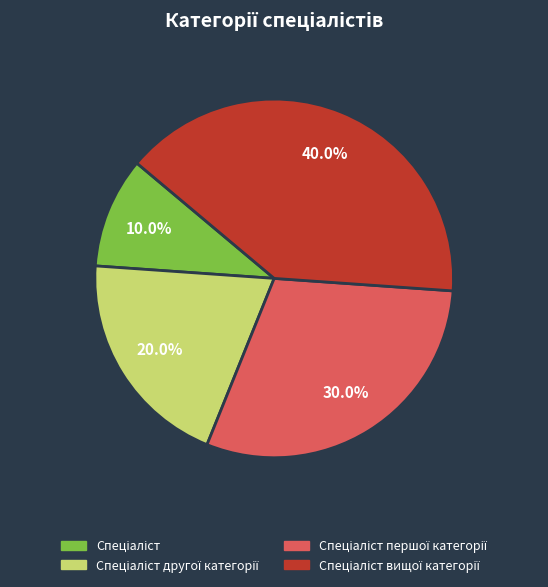

Does any single category account for the majority?

No